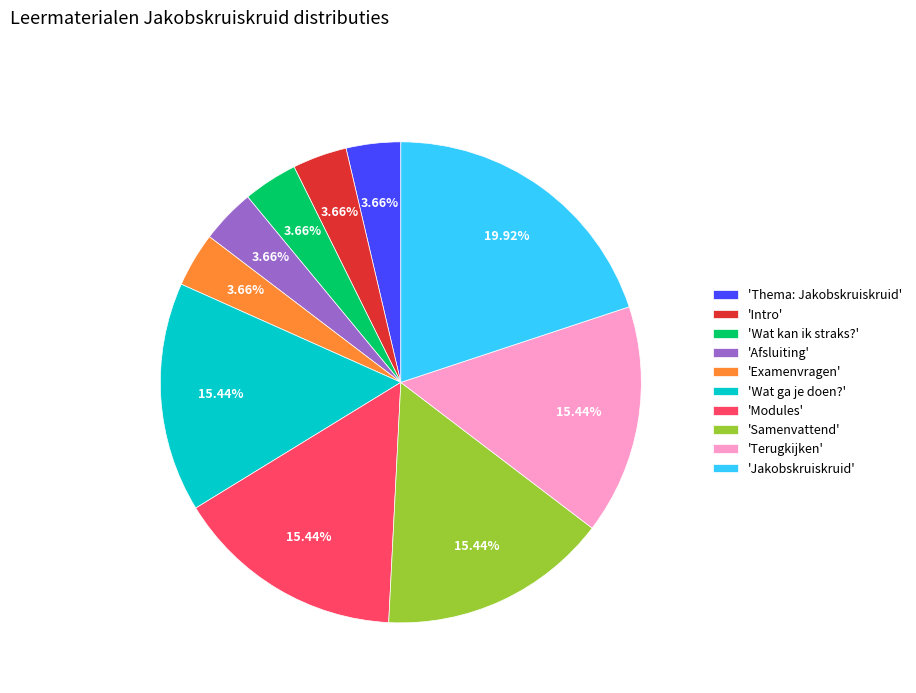

Do 'Afsluiting' and 'Modules' together represent more than half of the pie?

No